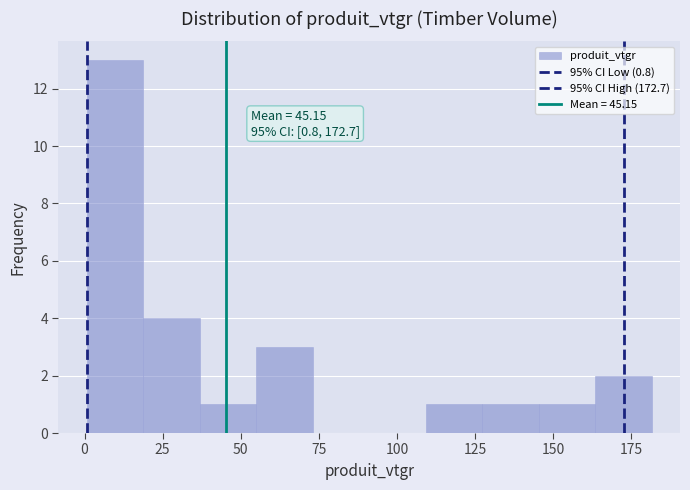

Read against the x-axis, roughly where is the centre of the tallest bar?

10